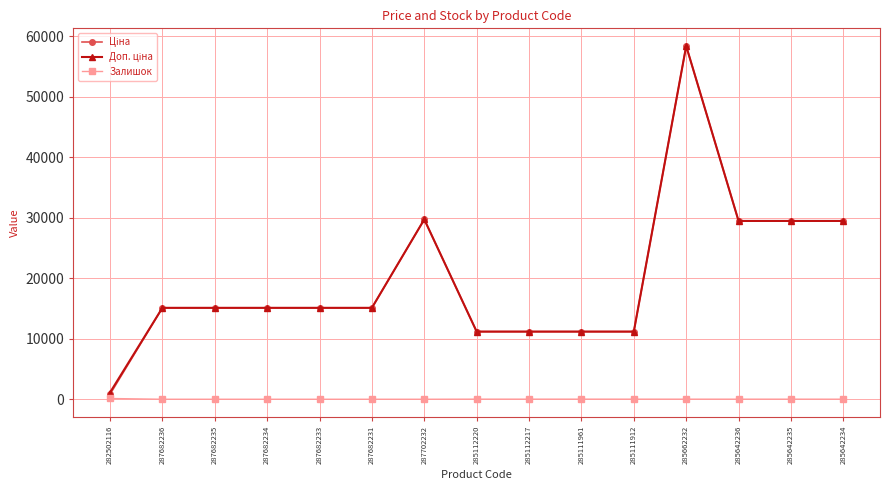

What is the total value across all series at 287682234?

30240.0